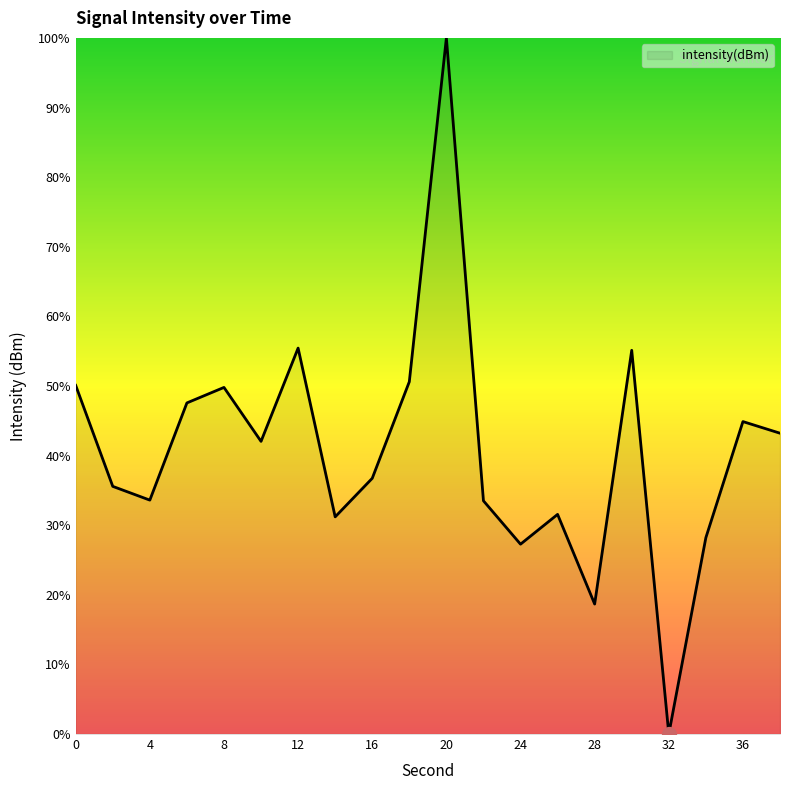

How many lines are shown in the chart?

1